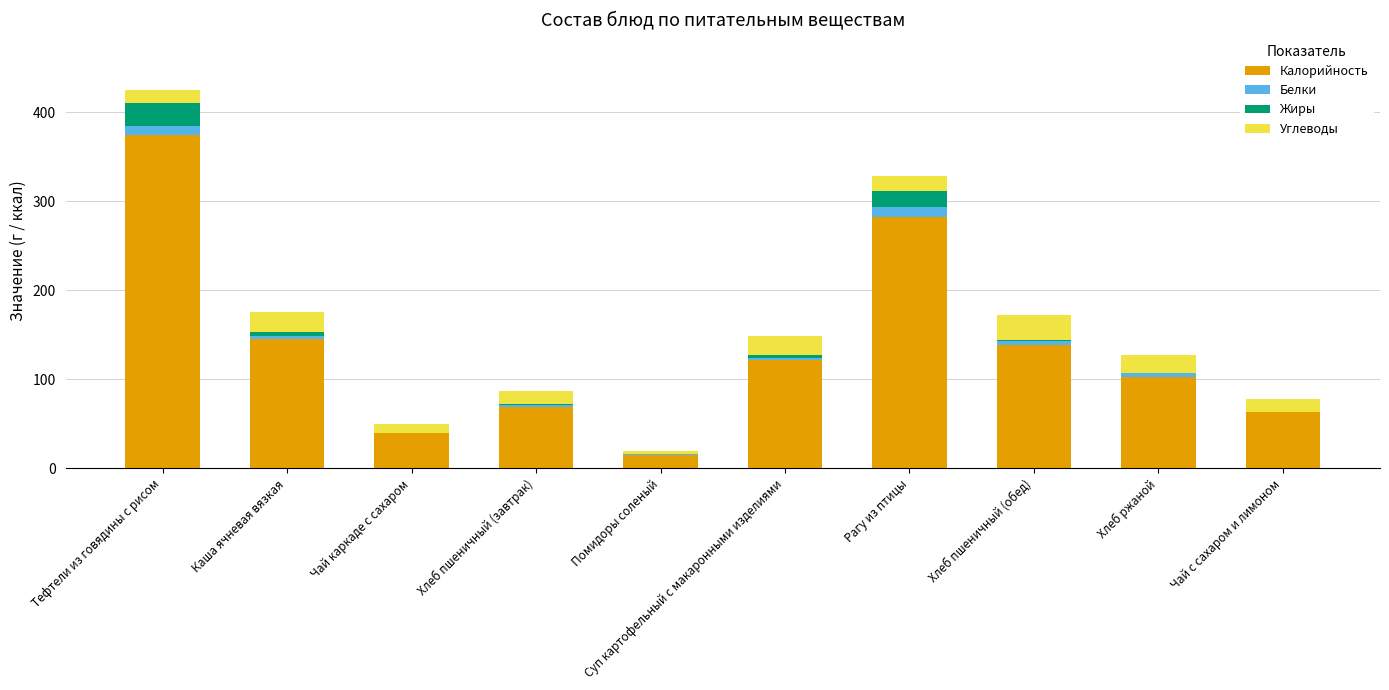

At which category is the sum across all series the highest?

Тефтели из говядины с рисом